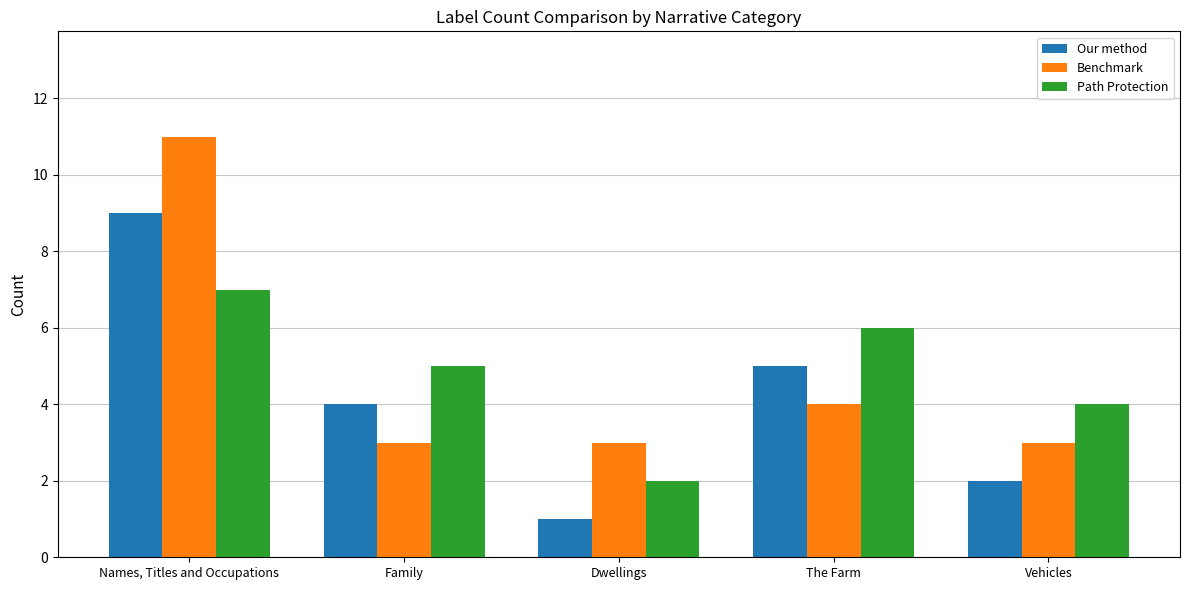

Does the chart contain stacked bars?

No